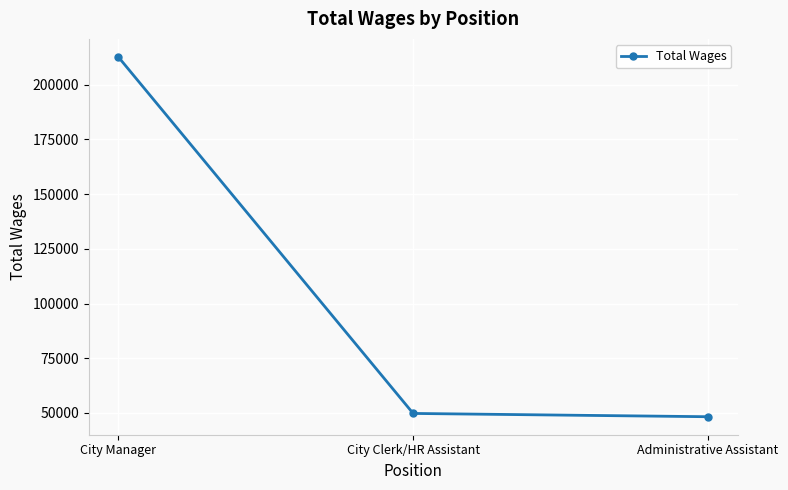

What is the change in value from City Manager to Administrative Assistant?

-164465